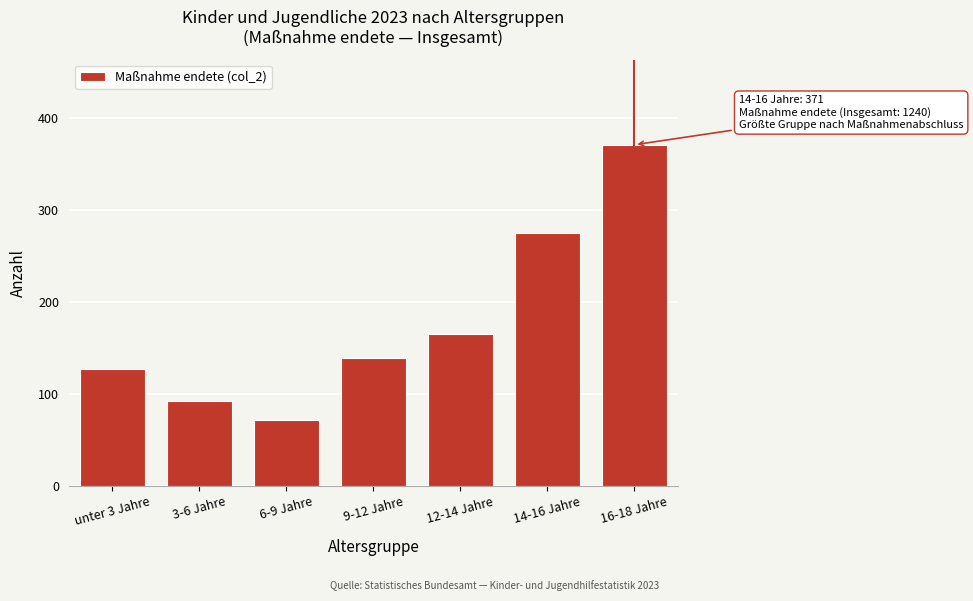

Reading right to left, transcribe all the data shown in this chart.

16-18 Jahre=371	14-16 Jahre=275	12-14 Jahre=165	9-12 Jahre=139	6-9 Jahre=71	3-6 Jahre=92	unter 3 Jahre=127